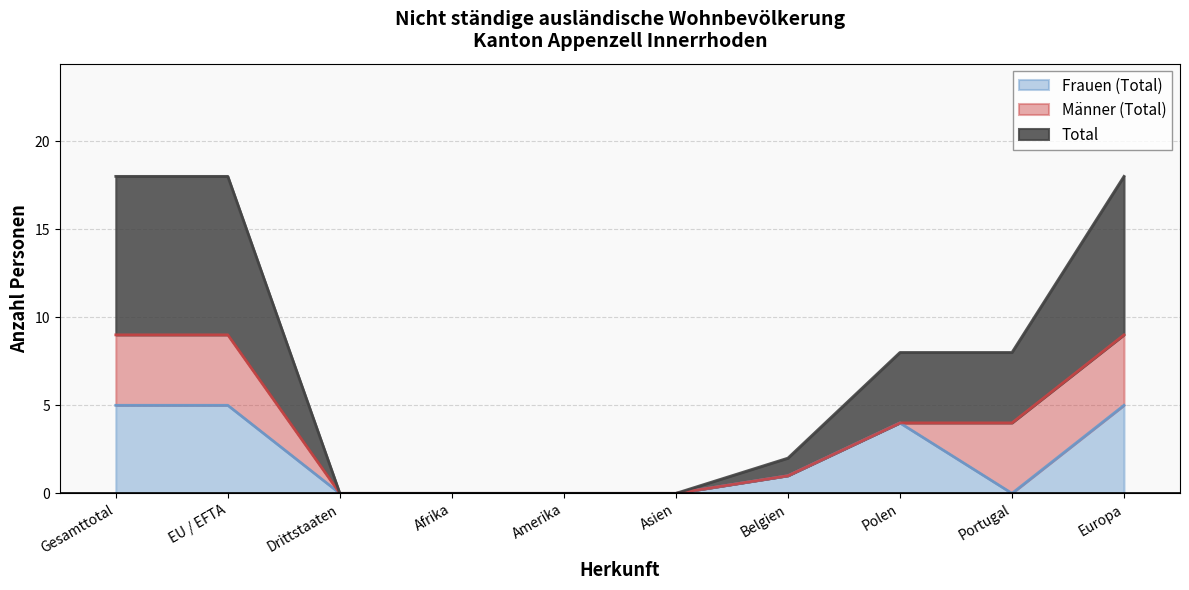

True or false: Frauen (Total) and Total cross at least once.

False